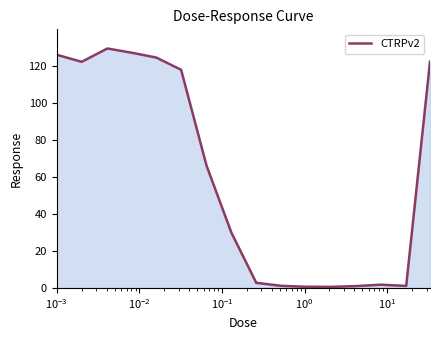

What is the difference between the maximum and minimum values?

128.9